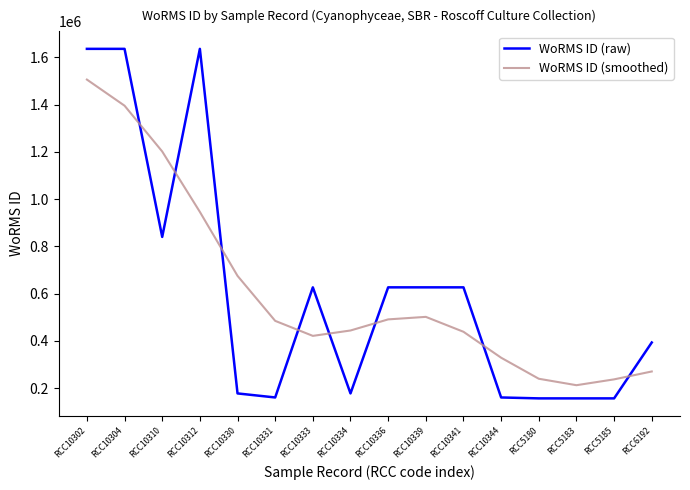

What is the difference between the second highest and second lowest values in the WoRMS ID (raw) series?

1479041.0